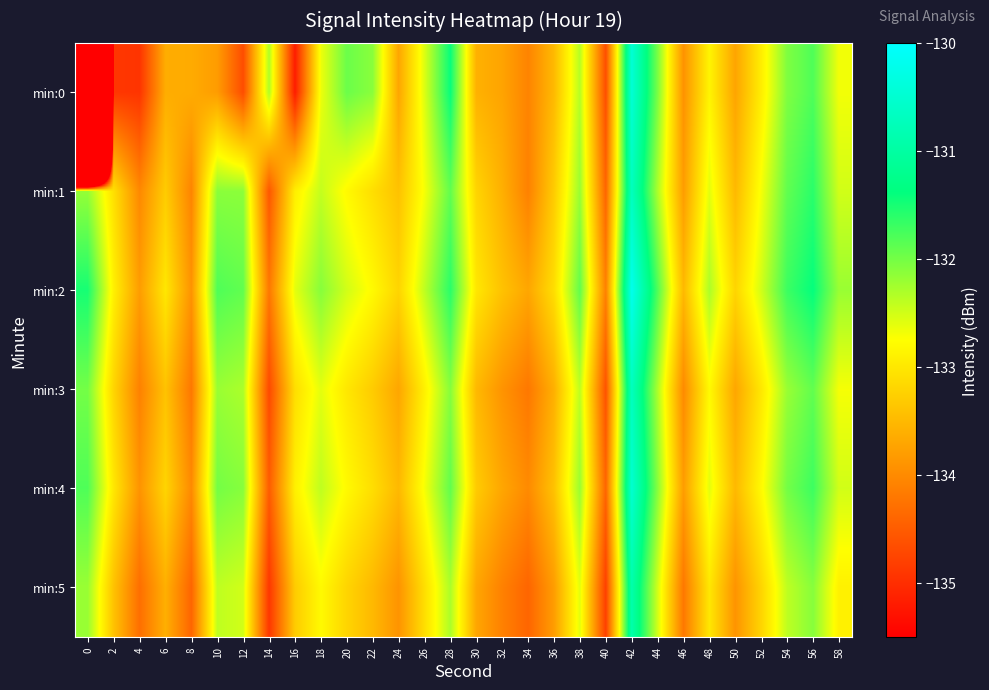

Between 10 and 54, which is larger?

54